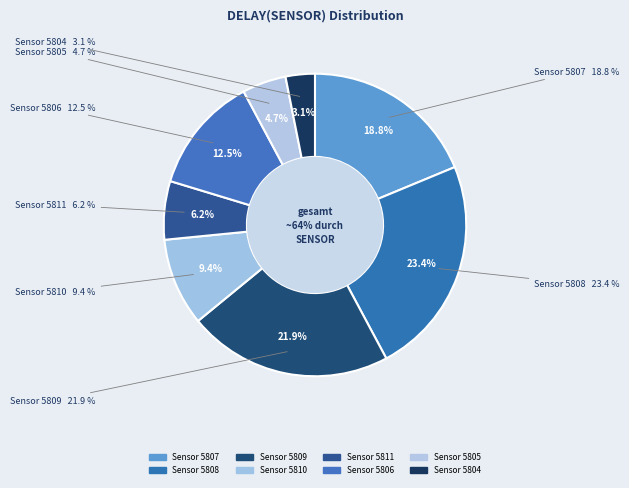

What portion of the pie excludes 5810?

90.6%